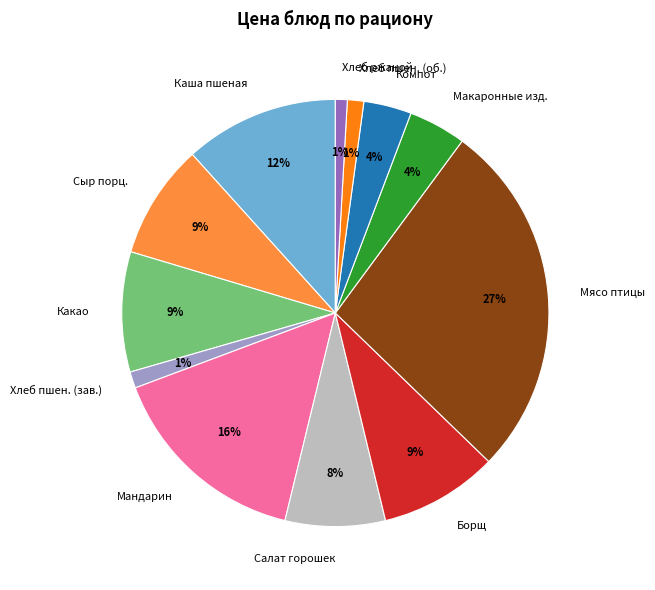

To the nearest percent, what is the difference between the Сыр порц. and Каша пшеная slice percentages?

3%